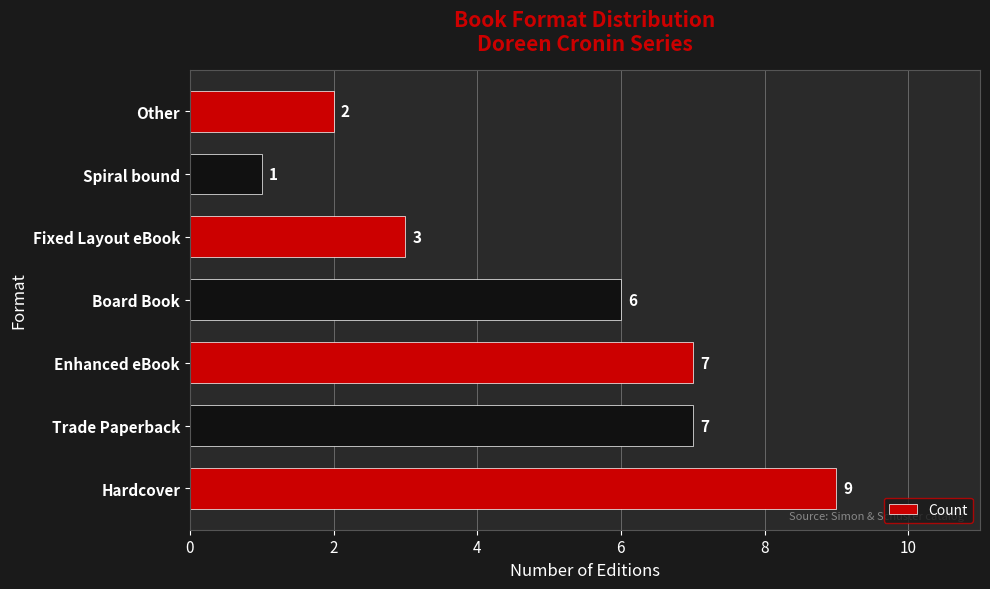

How many categories are shown in the chart?

7